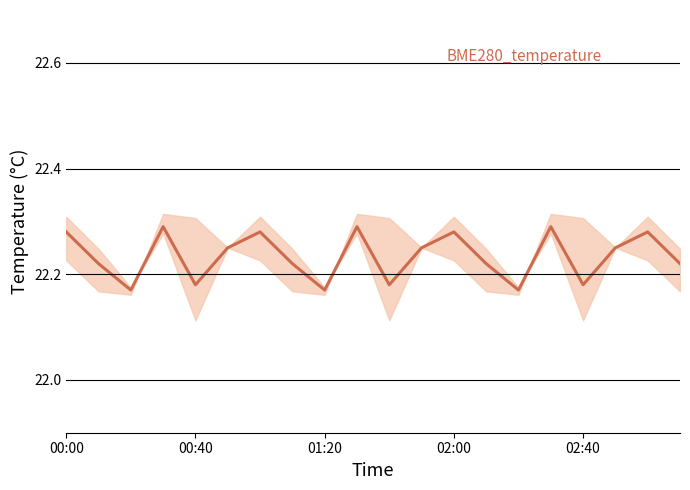

What is the ratio of the value at 02:00 to the value at 9?

1.0